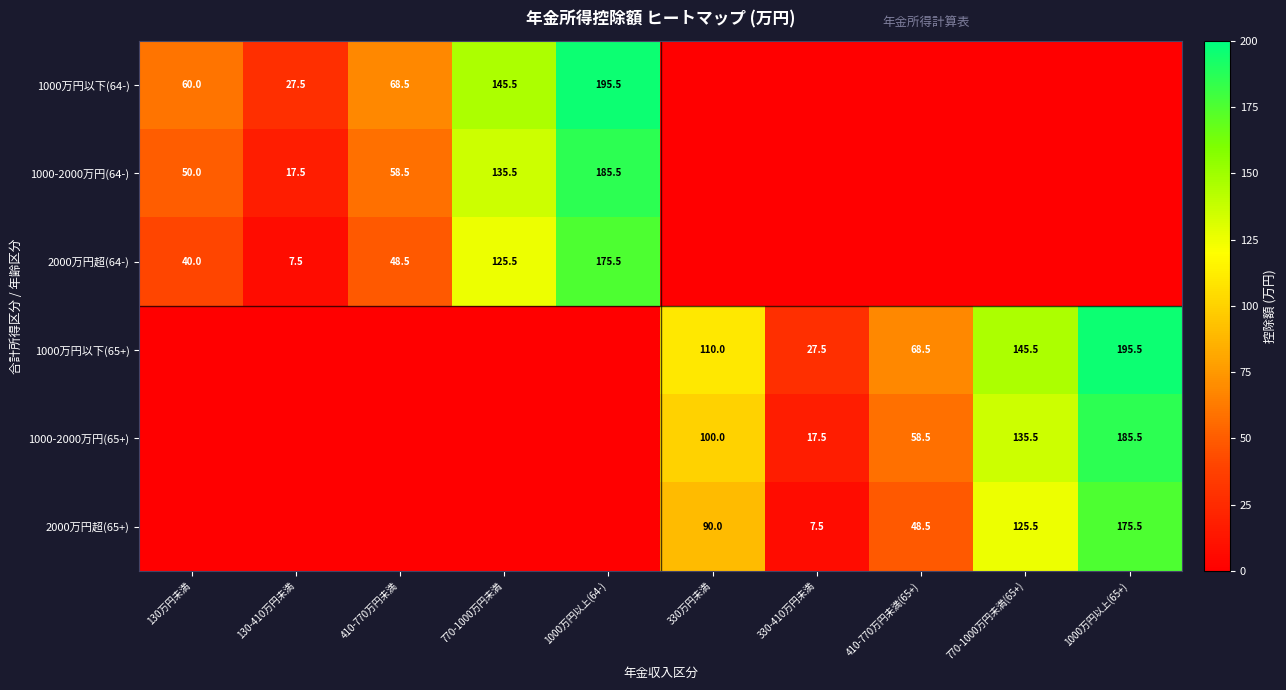

True or false: 1000万円以下(65+) has a value of 60.4 at 330万円未満.

False